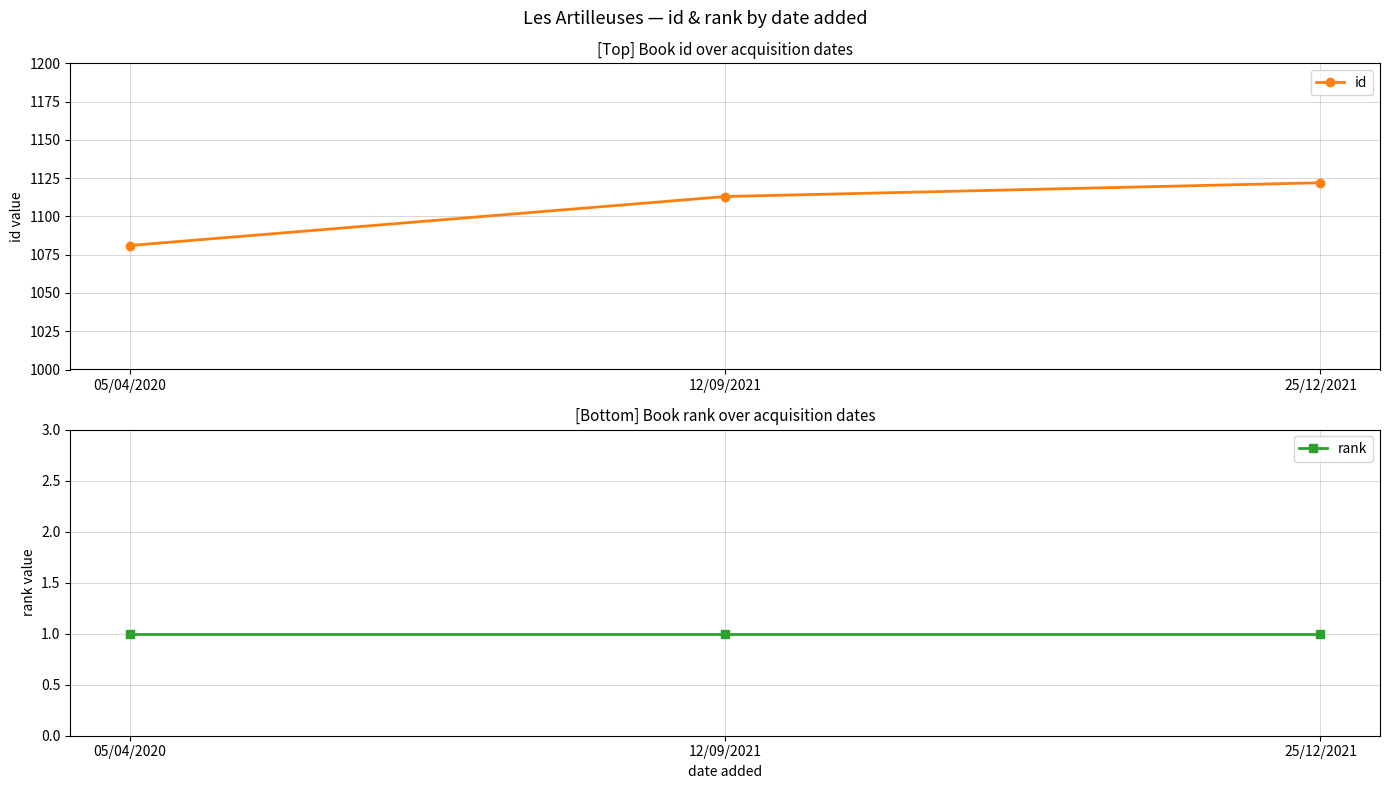

Which category has the lowest value in the id series?

05/04/2020